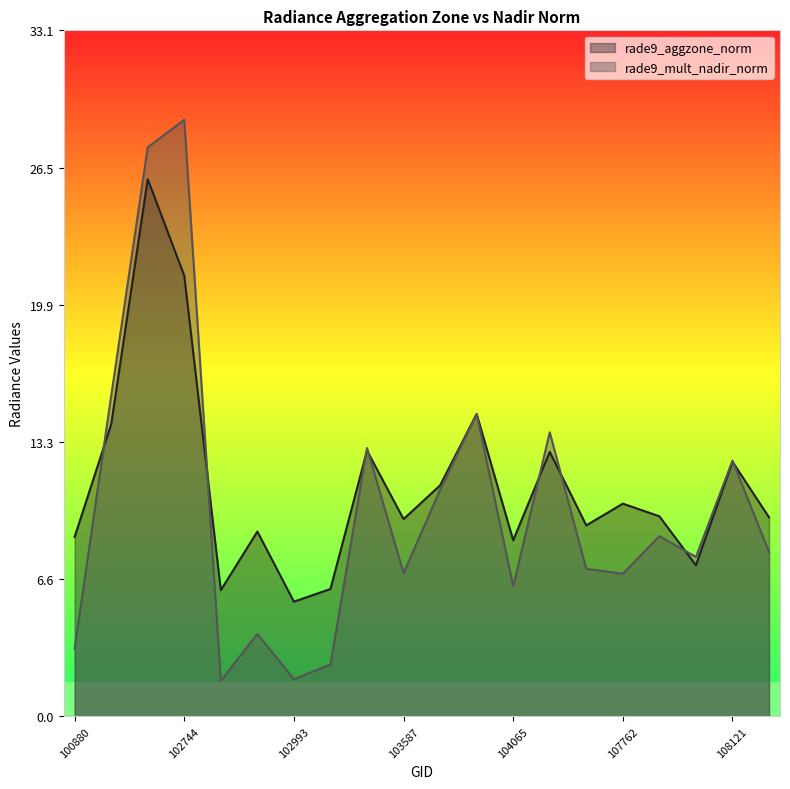

Rank the categories by rade9_aggzone_norm value from highest to lowest.

102623, 102744, 103949, 101006, 103349, 104190, 108121, 103713, 107762, 107774, 108474, 103587, 107590, 102872, 100880, 104065, 107949, 103112, 102864, 102993